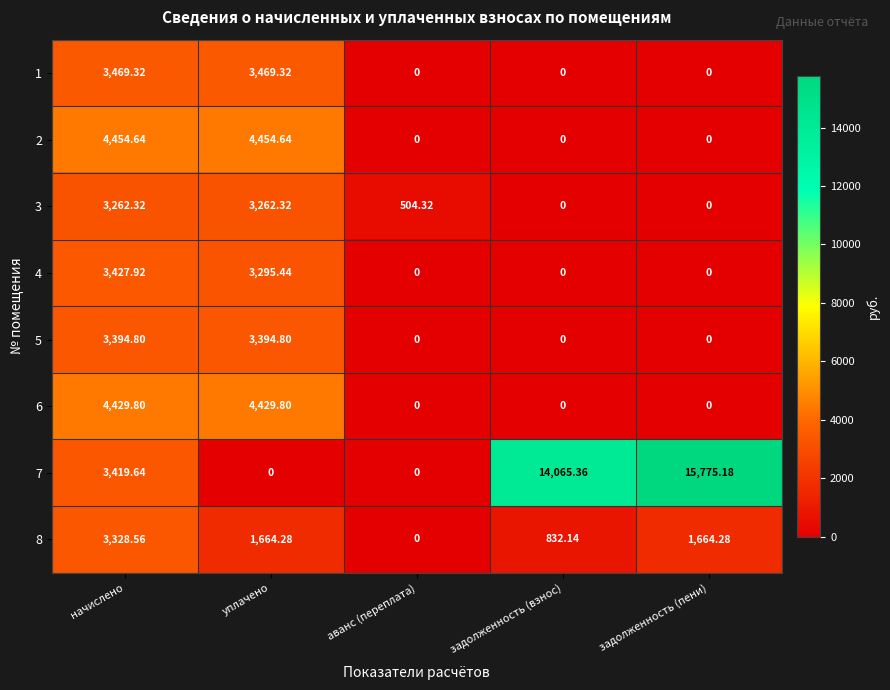

Which label corresponds to the largest value in the chart?

задолженность (пени)